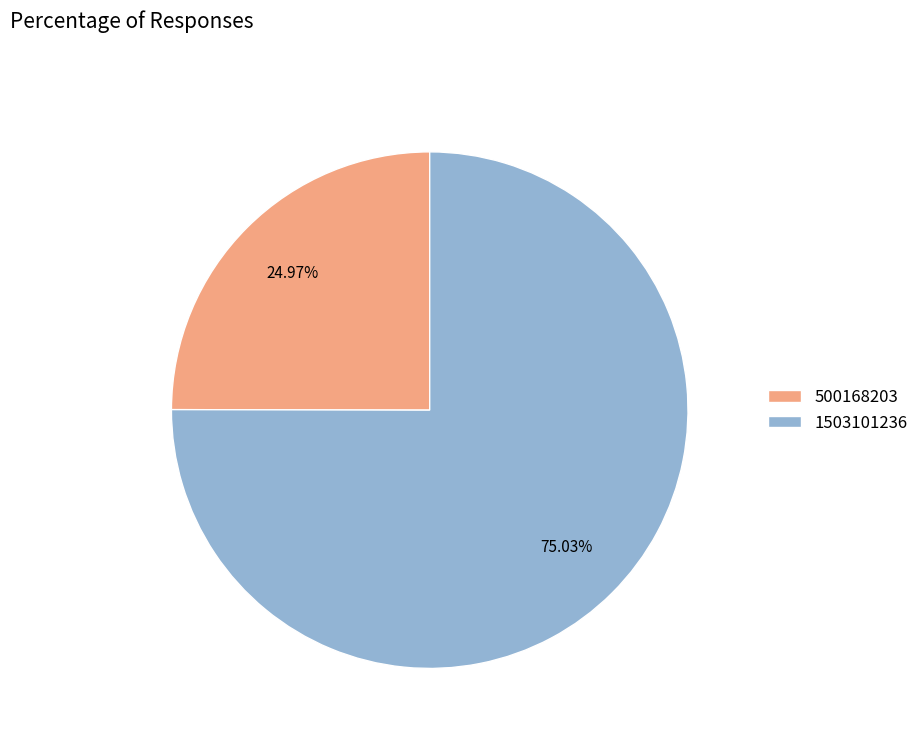

How many segments does this pie chart have?

2